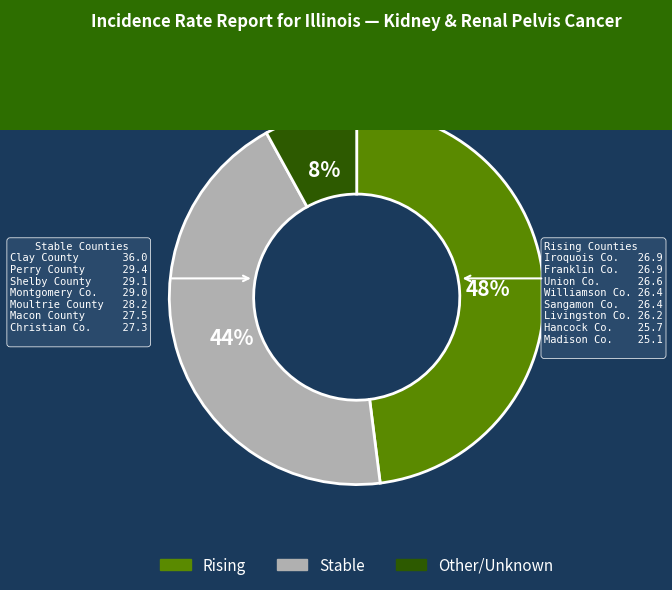

Is there any slice that represents more than half of the pie?

No